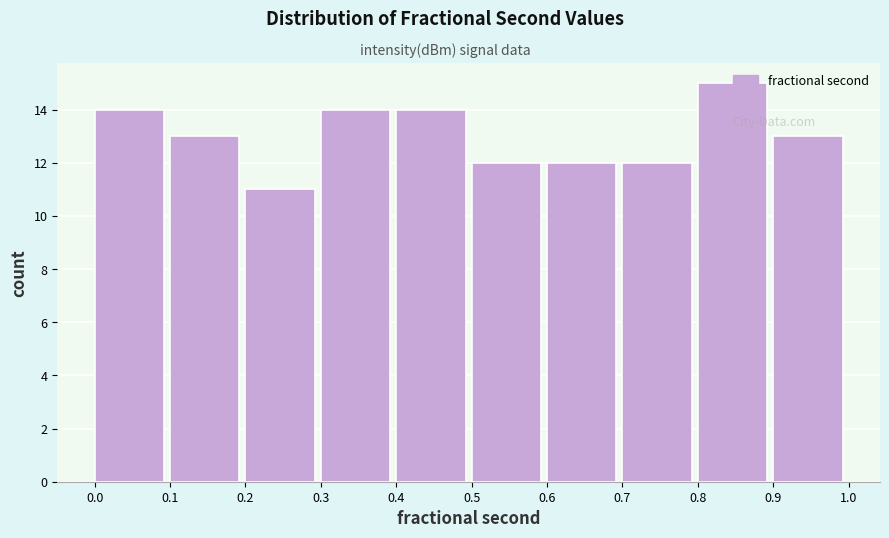

Reading left to right, list every bar in this chart as the range it spans on the x-axis followed by its height. The values are not printed on the chart, so give them approximately, as read against the axis.

0.0 to 0.1: 14
0.1 to 0.2: 13
0.2 to 0.3: 11
0.3 to 0.4: 14
0.4 to 0.5: 14
0.5 to 0.6: 12
0.6 to 0.7: 12
0.7 to 0.8: 12
0.8 to 0.9: 15
0.9 to 1.0: 13